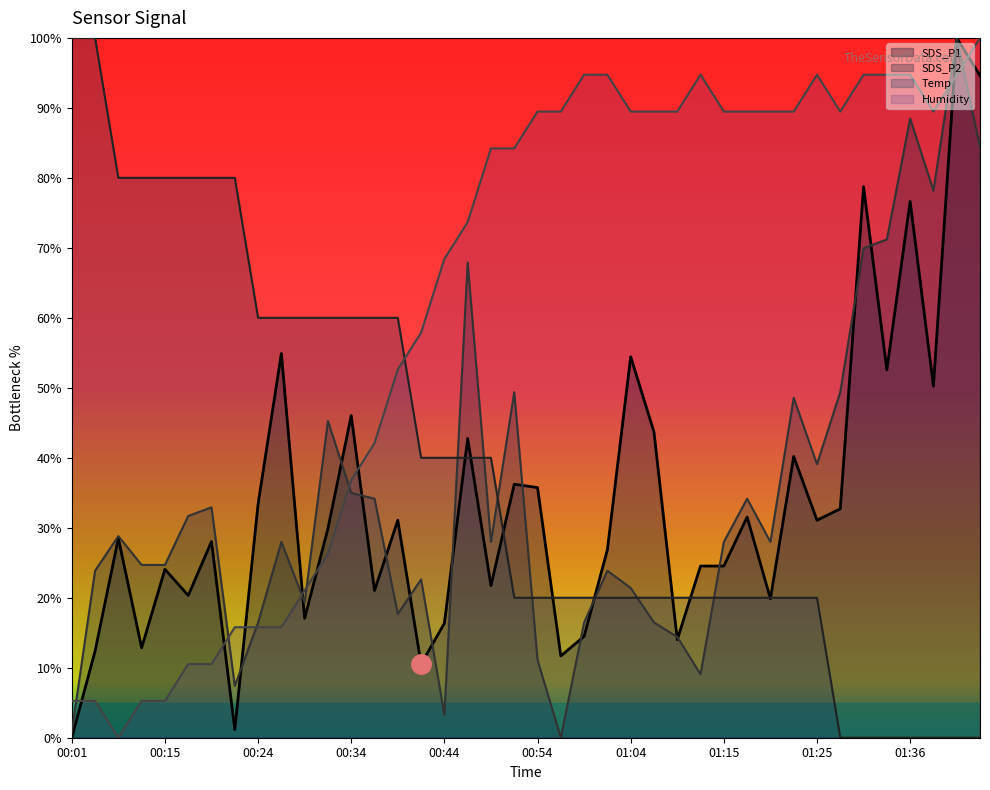

What is the difference between the maximum and minimum values in the SDS_P2 series?

100.0